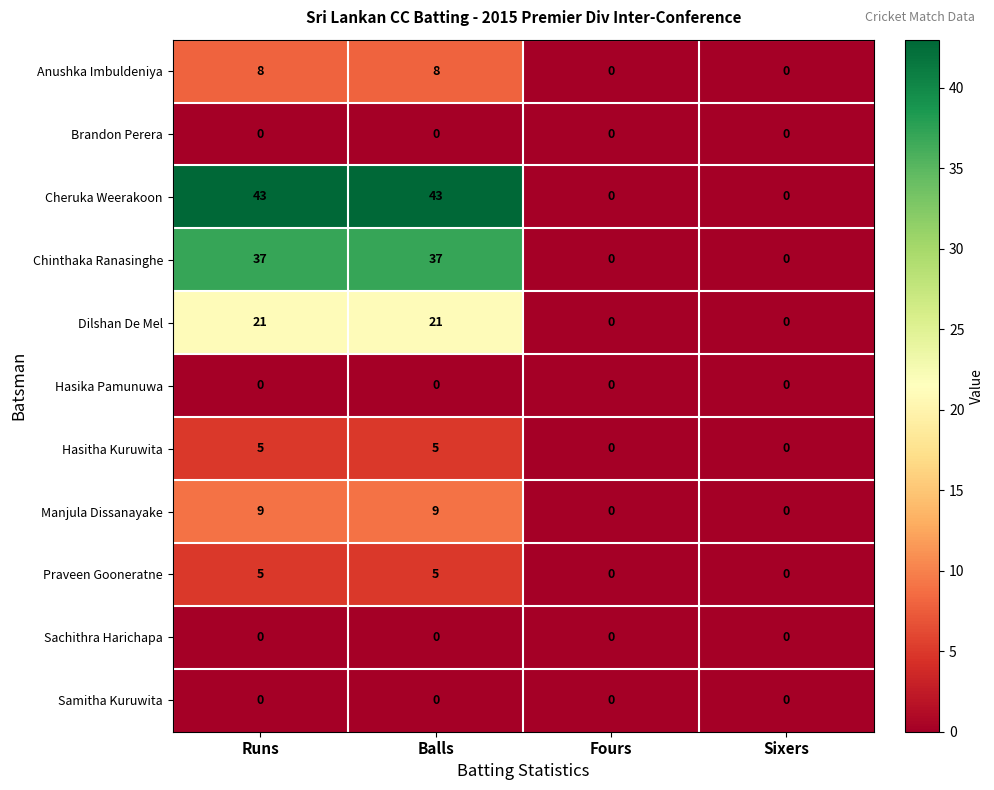

Read the Praveen Gooneratne value at Balls.

5